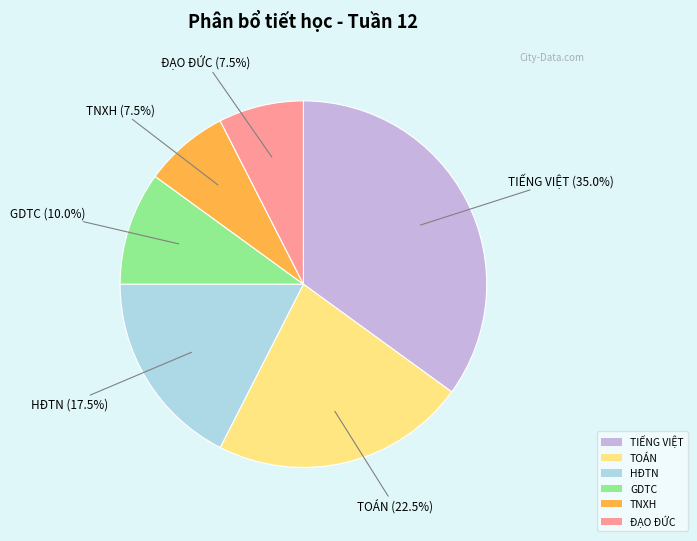

What is the largest slice in the pie chart?

TIẾNG VIỆT